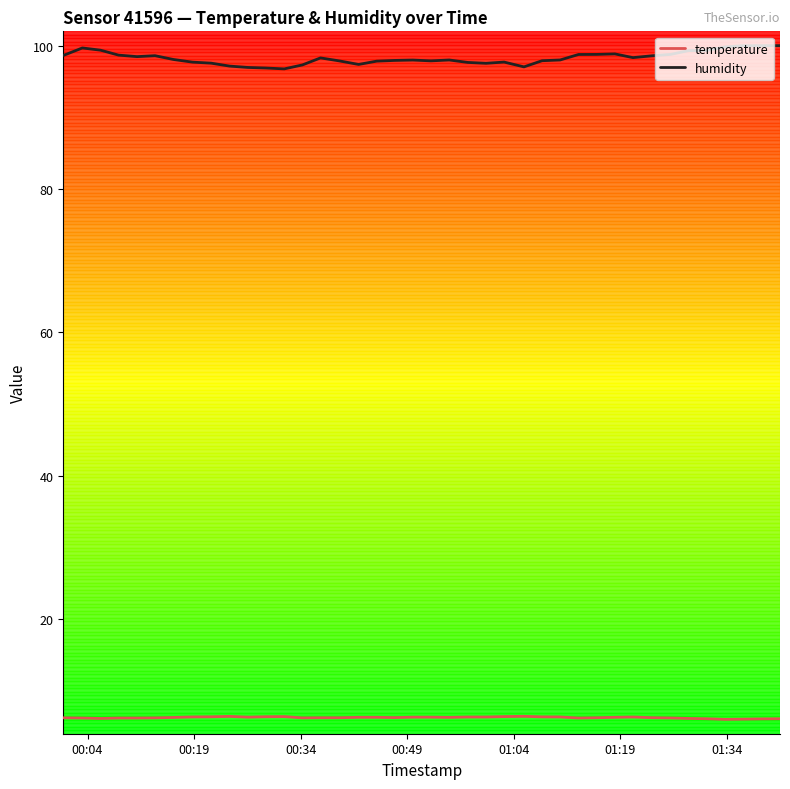

Rank the series by their average value, from lowest to highest.

temperature, humidity